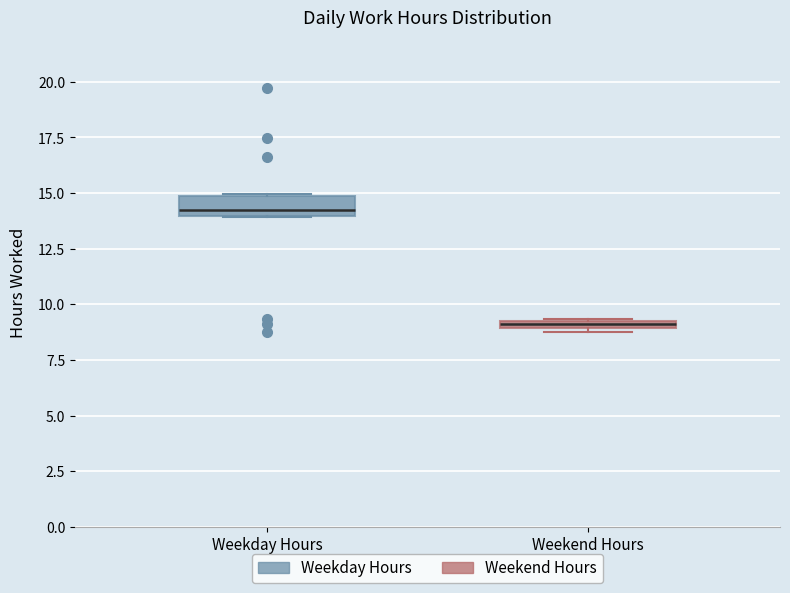

Which box has the lowest median line?

Weekend Hours